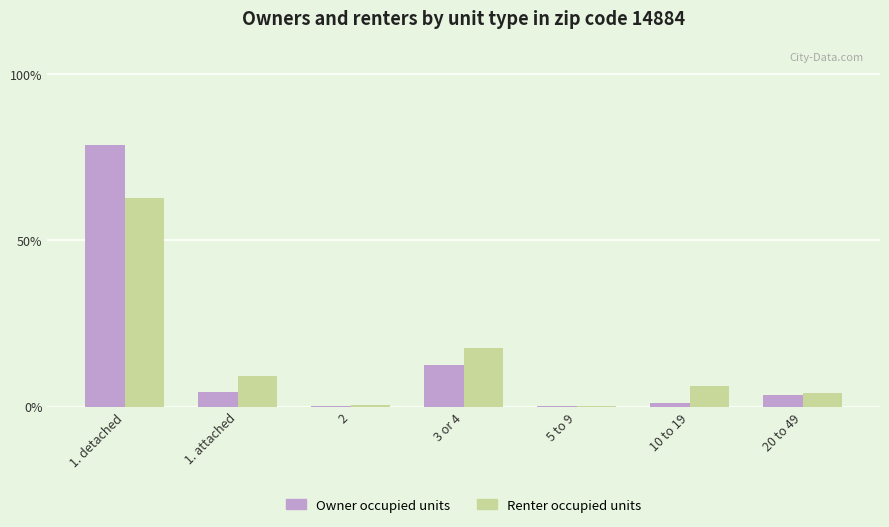

What is the greatest value displayed?

78.5